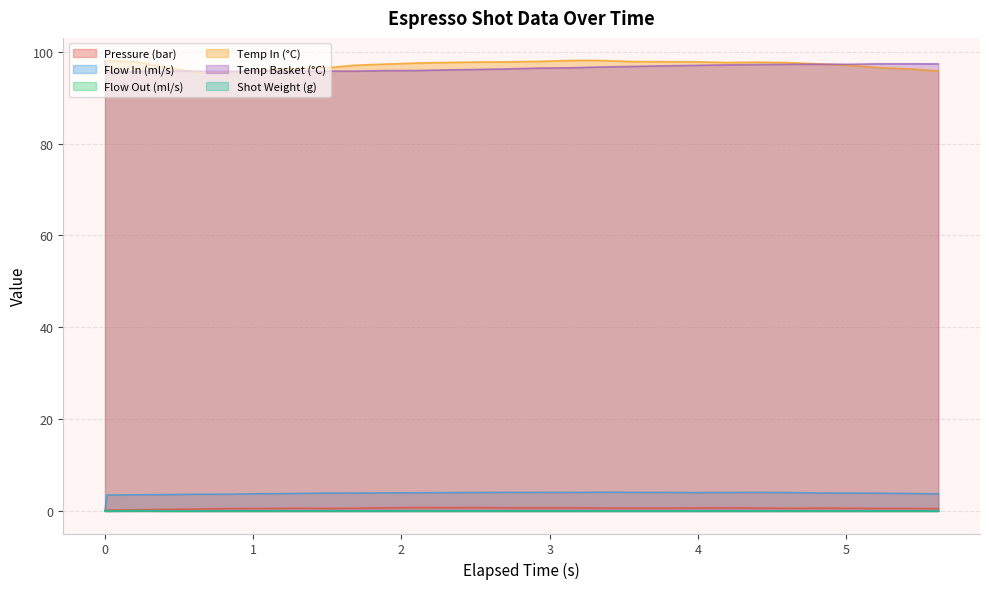

Does the chart have visible grid lines?

Yes